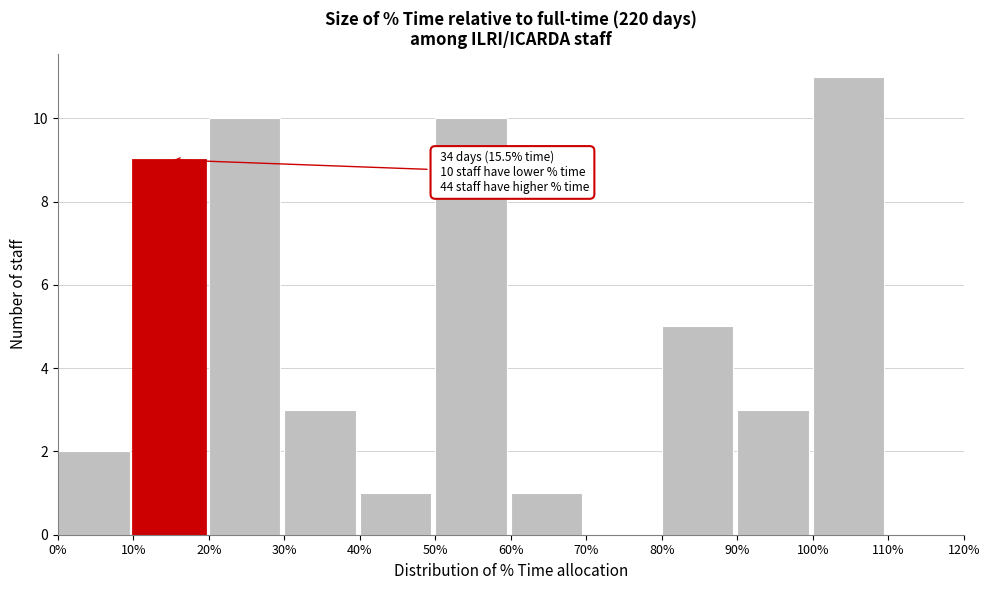

Over which range of the x-axis is the bar tallest?

100% to 110%